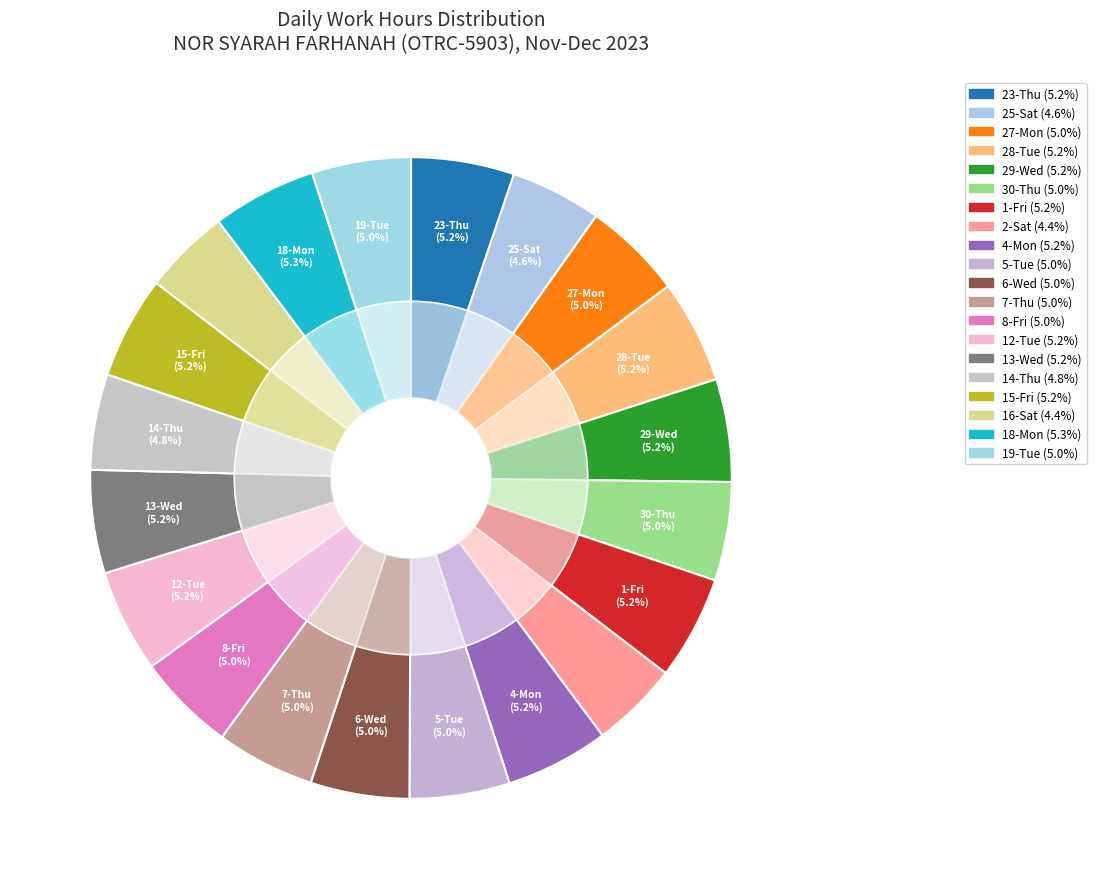

The 12-Tue slice represents 1% of the pie. True or false?

False